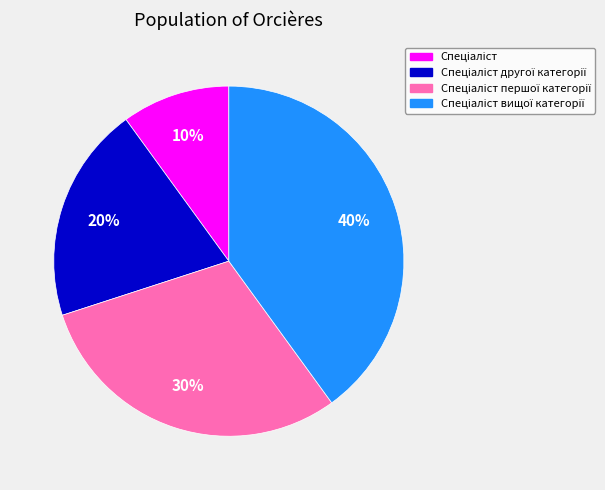

Does any single category account for the majority?

No